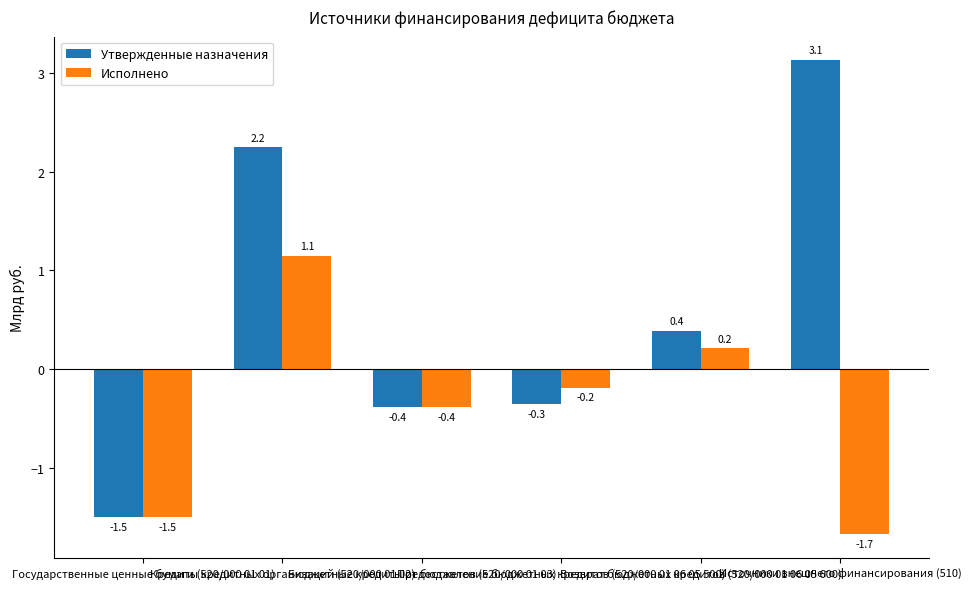

What is the lowest value of the Утвержденные назначения series?

-1.5